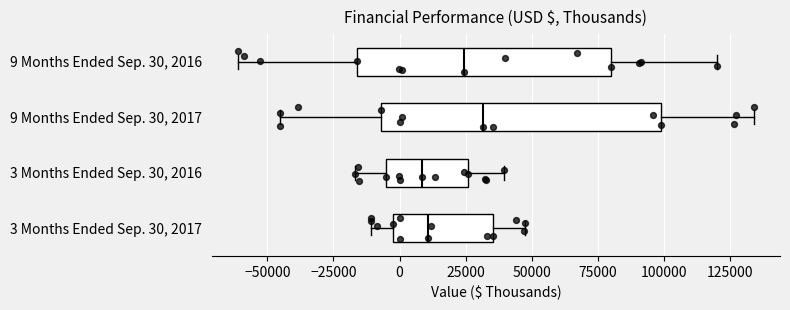

Where does the right whisker of the box for 9 Months Ended Sep. 30, 2016 end on the x-axis? The values are not printed on the chart, so give them approximately, as read against the axis.

120000